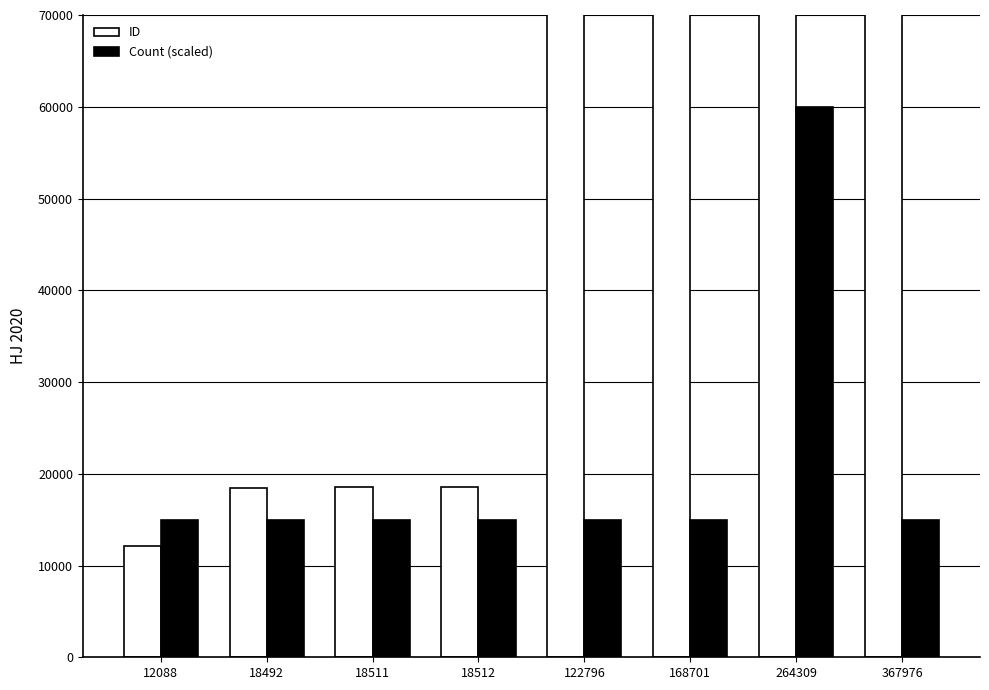

What is the sum of the ID values at 18492 and 367976?

386468